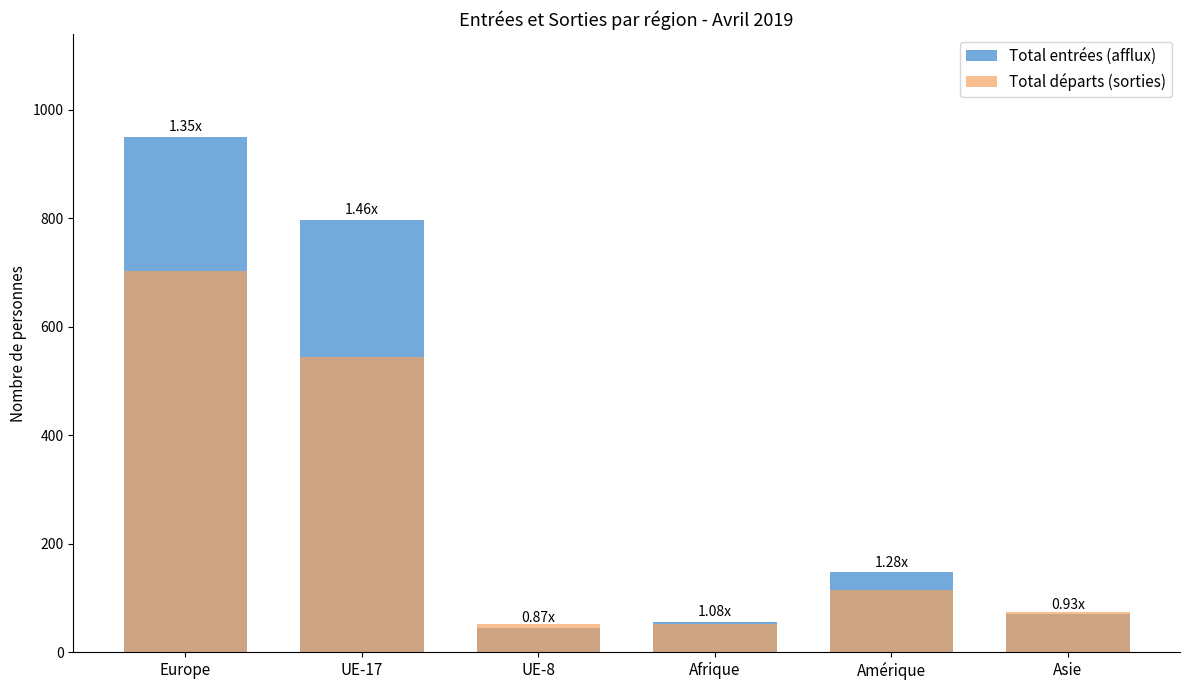

What are all the series names shown in the legend?

Total entrées (afflux), Total départs (sorties)